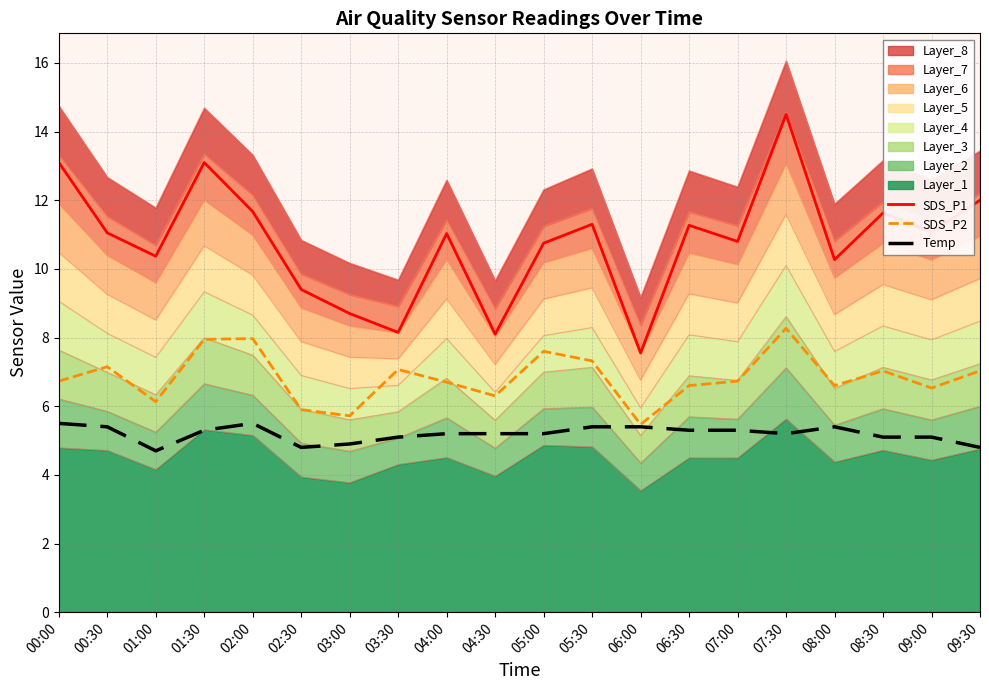

What is the minimum value for SDS_P1?

7.5